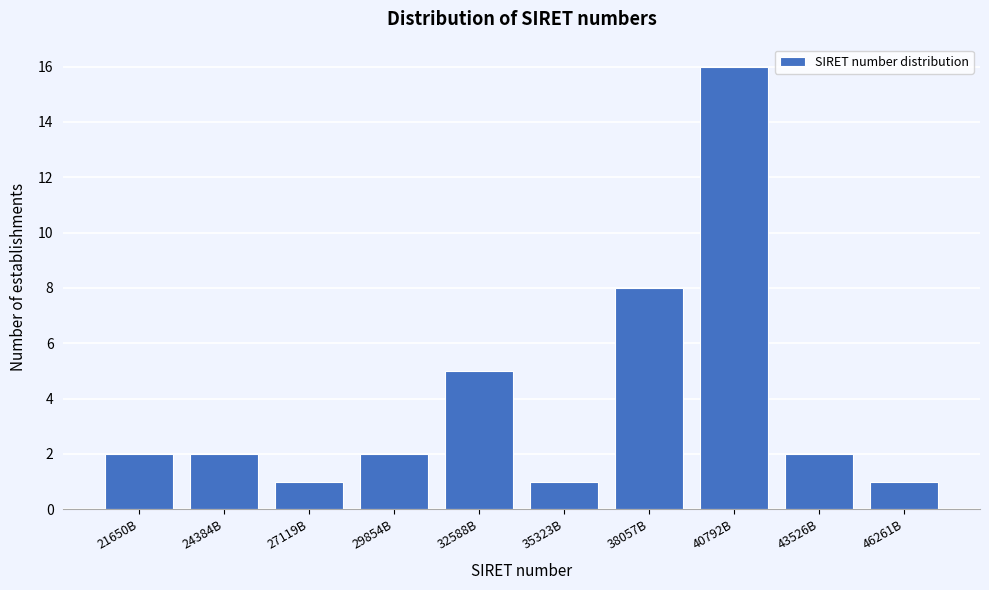

Reading left to right, transcribe all the data shown in this chart.

2	2	1	2	5	1	8	16	2	1